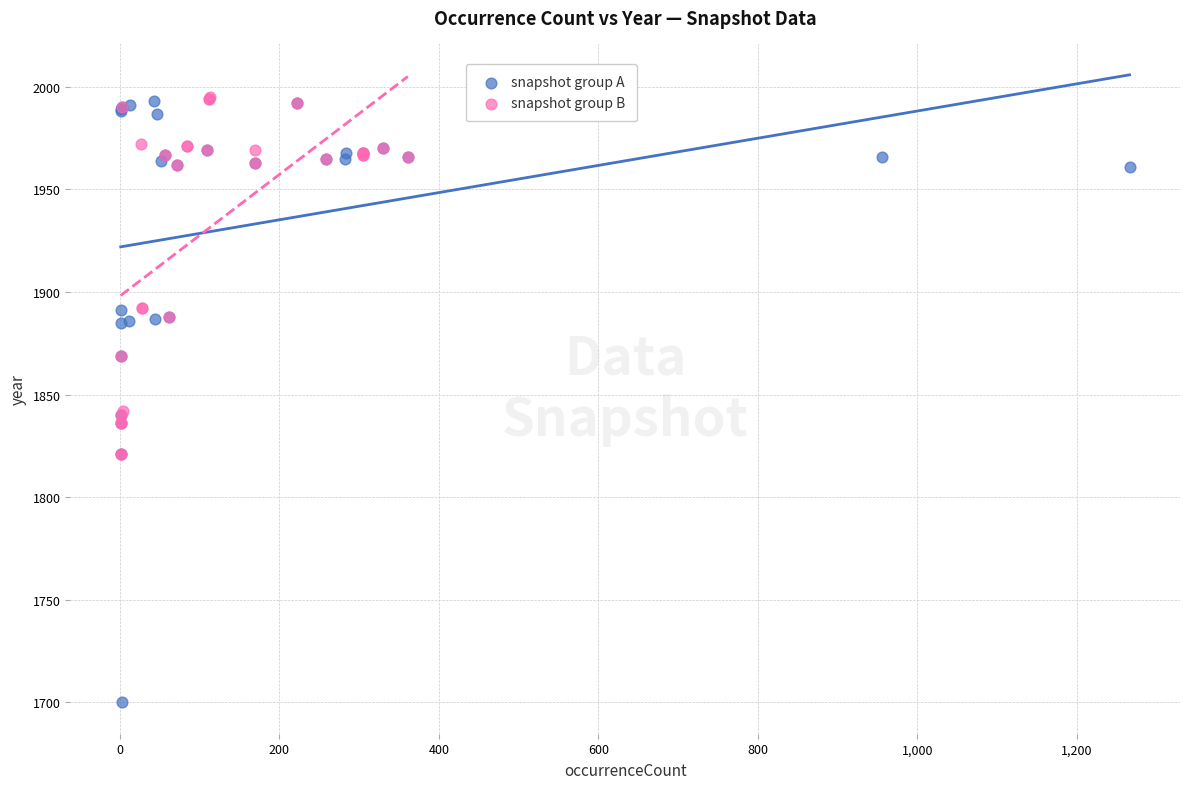

What are all the series names shown in the legend?

snapshot group A, snapshot group B